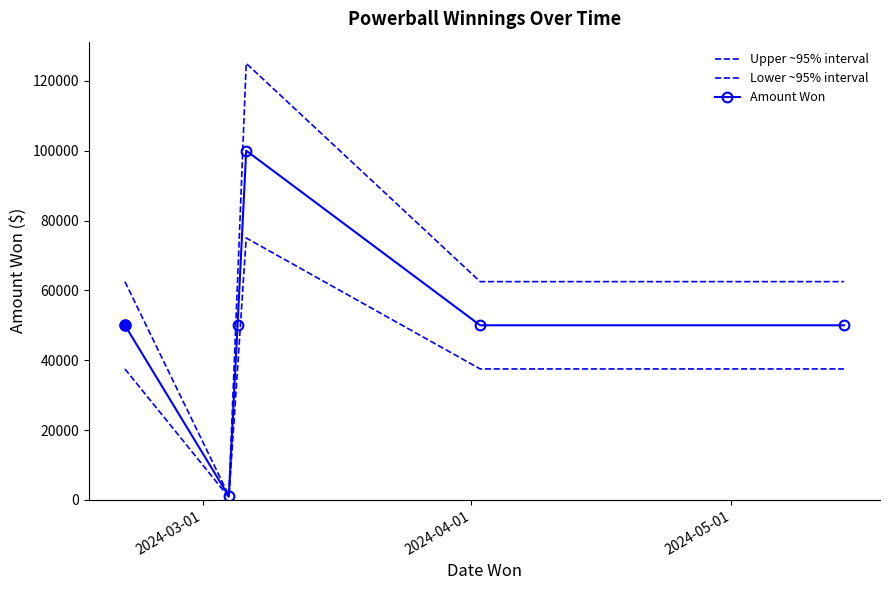

What is the average value of the Lower ~95% interval series?

37625